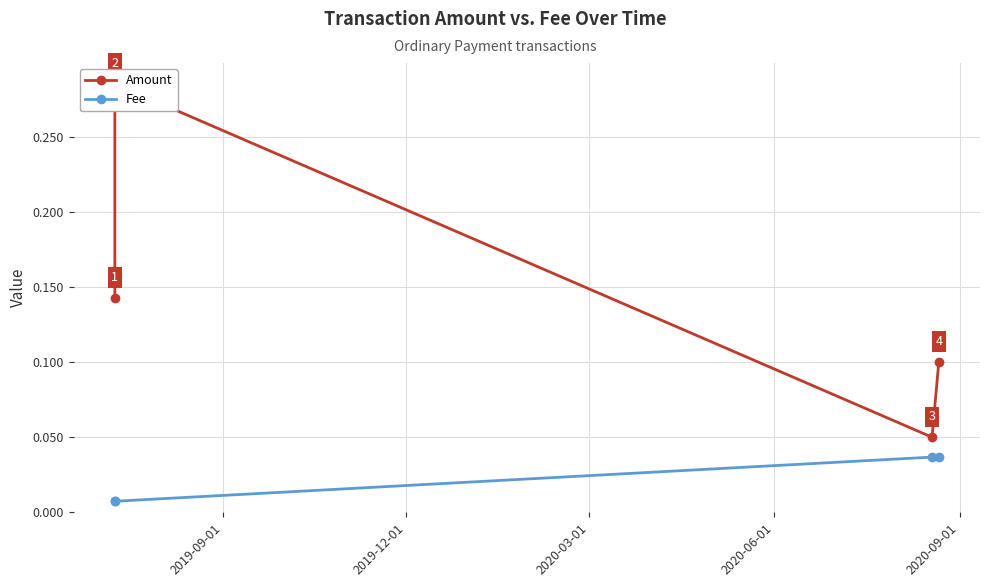

In Amount, how many points are lower than both neighbors (excluding endpoints)?

1